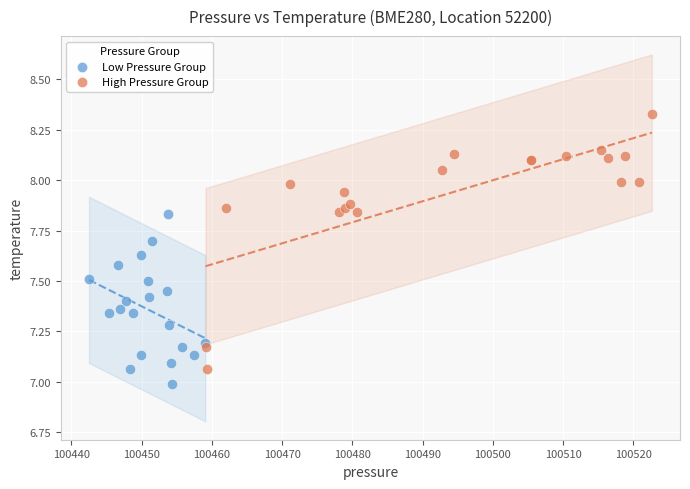

Which series reaches the minimum Y coordinate?

Low Pressure Group